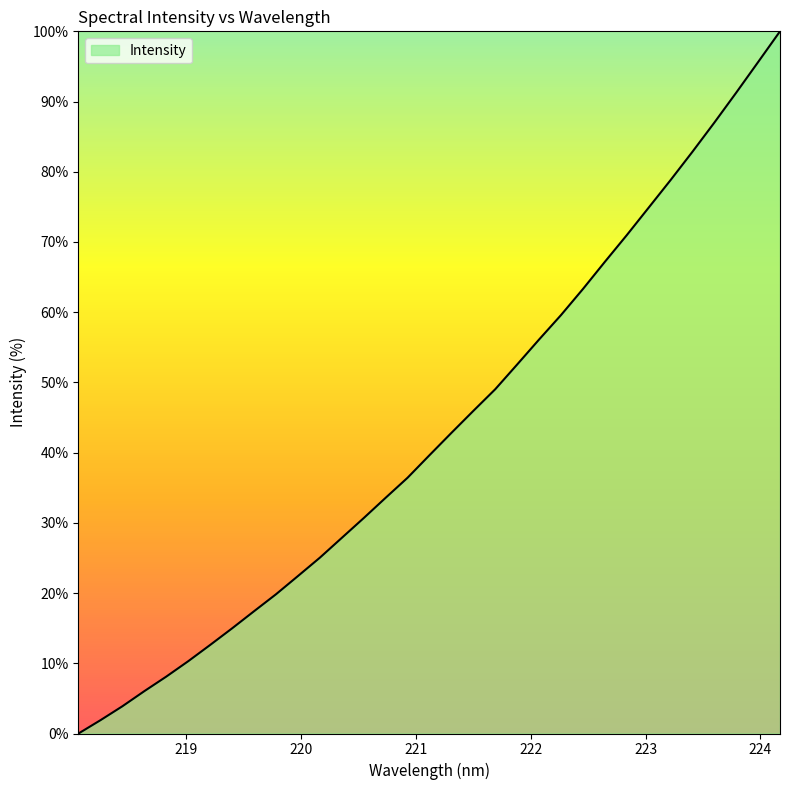

What is the maximum value shown in the chart?

100.0